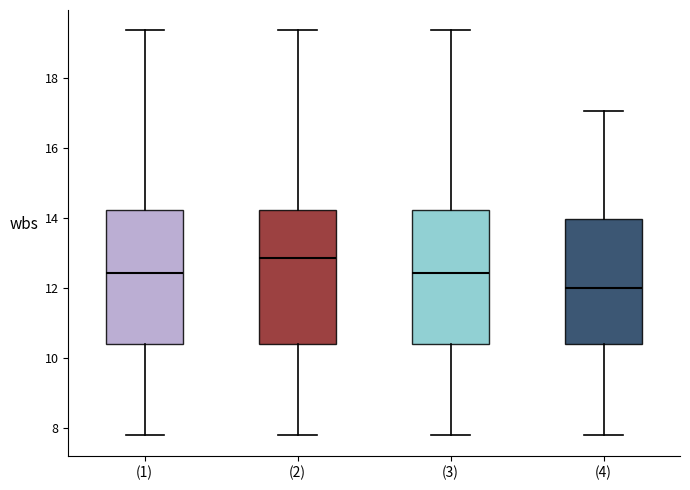

Which box's median line is the highest?

(2)